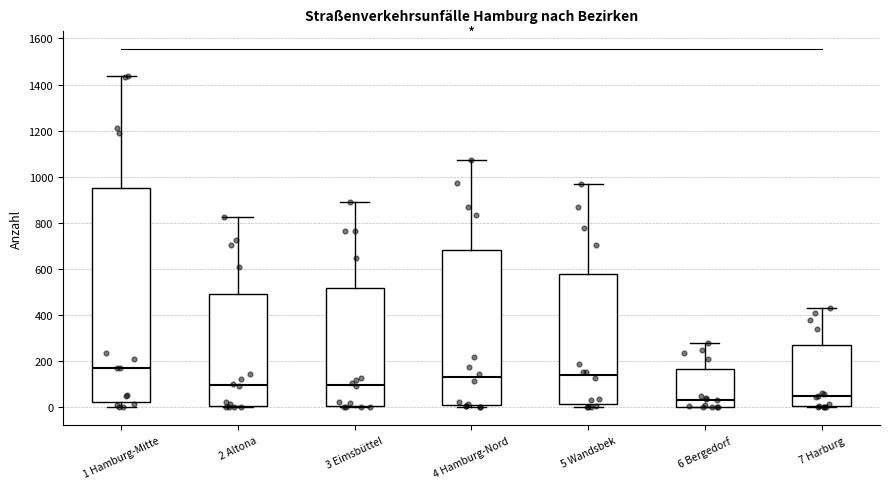

Reading left to right, read every box against the y-axis: the position of its median line, the range the box covers, and the ends of its whiskers. The values are not printed on the chart, so give them approximately, as read against the axis.

1 Hamburg-Mitte: median 180, box 20 to 960, whiskers 0 to 1440
2 Altona: median 100, box 0 to 500, whiskers 0 (just below the box's lower edge) to 820
3 Eimsbüttel: median 100, box 0 to 520, whiskers 0 (just below the box's lower edge) to 900
4 Hamburg-Nord: median 140, box 0 to 680, whiskers 0 (just below the box's lower edge) to 1080
5 Wandsbek: median 140, box 20 to 580, whiskers 0 to 960
6 Bergedorf: median 40, box 0 to 160, whiskers 0 to 280
7 Harburg: median 40, box 0 to 280, whiskers 0 to 440